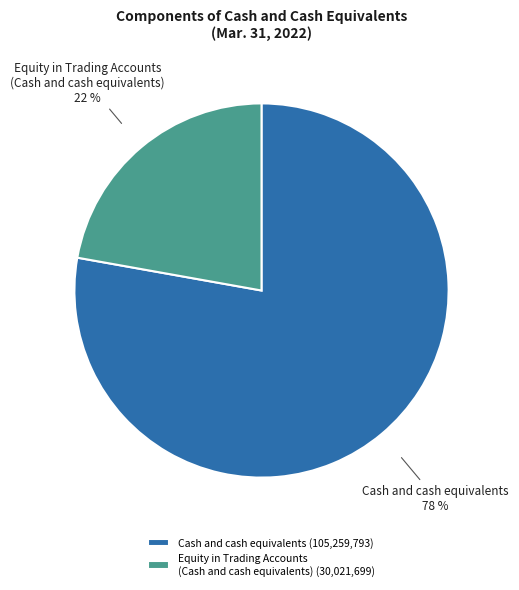

The Equity in Trading Accounts (Cash and cash equivalents) slice represents 33% of the pie. True or false?

False